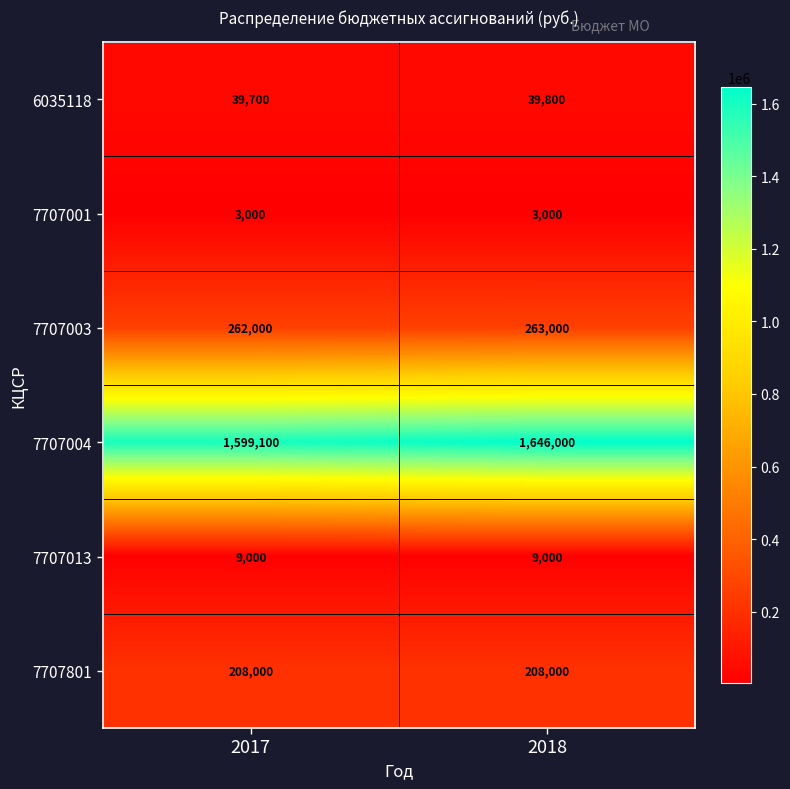

What is the sum of all 7707001 values?

6000